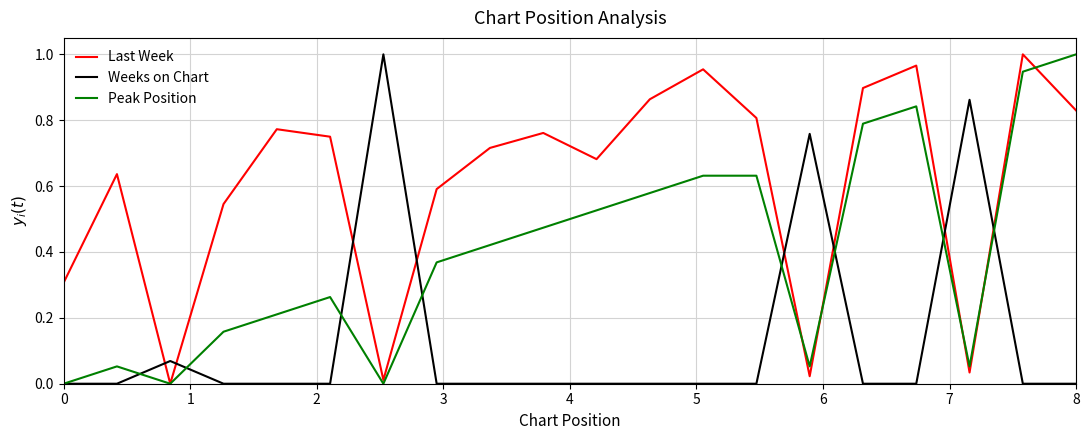

Which series has the largest total across all categories?

Last Week